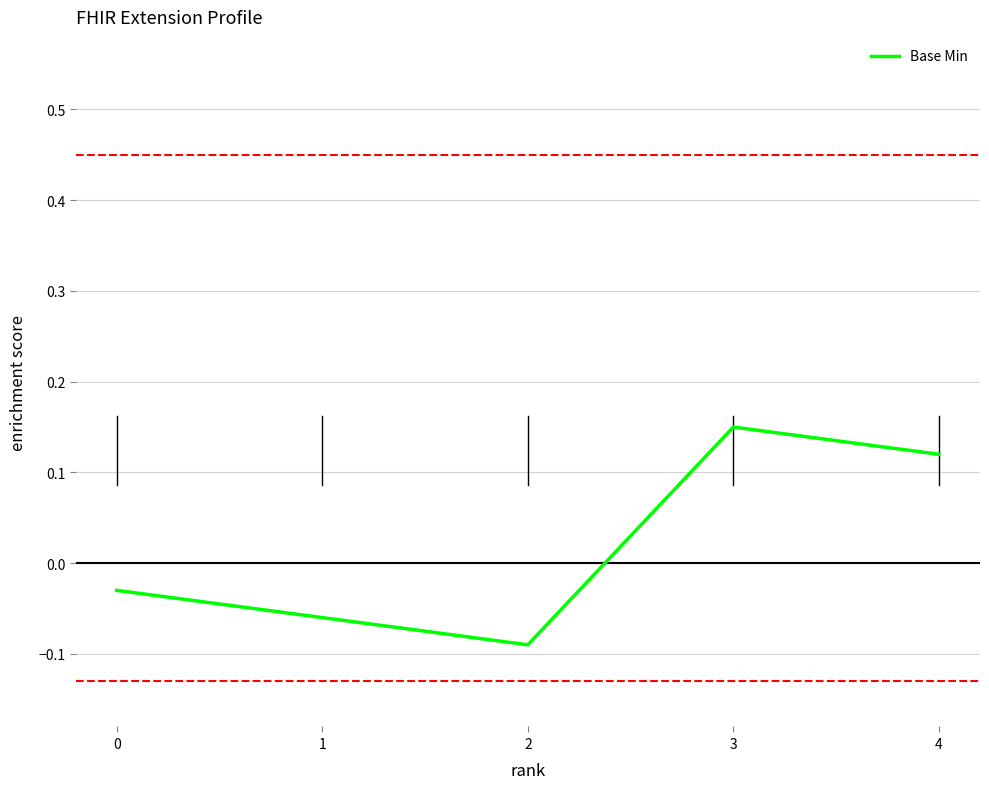

Is this an area chart (filled region under the line)?

No